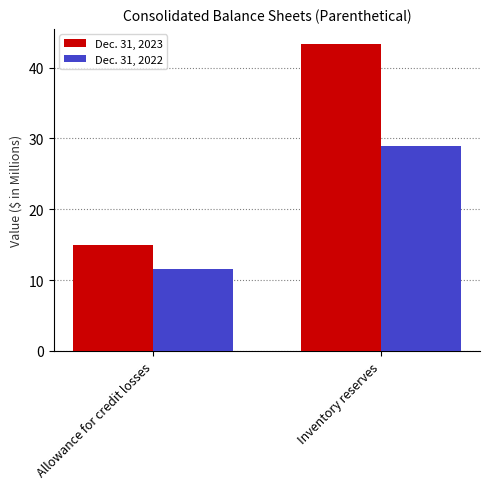

What is the lowest value of the Dec. 31, 2023 series?

14.9